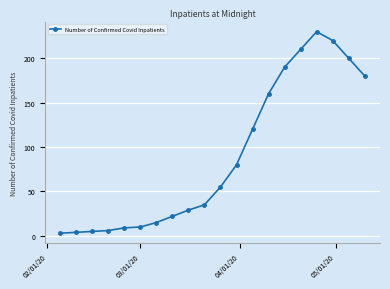

Reading left to right, list all the values displayed in this chart.

3	4	5	6	9	10	15	22	29	35	55	80	120	160	190	210	230	220	200	180